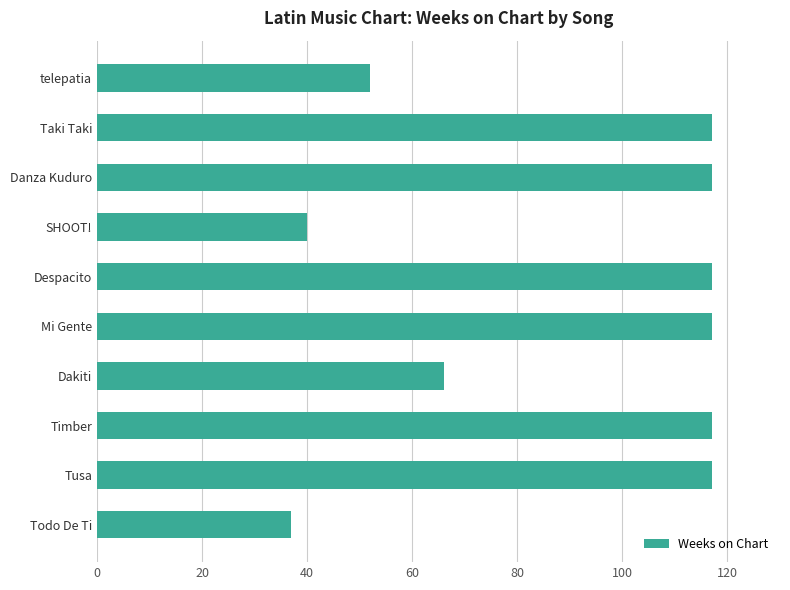

What is the label of the 8th bar from the top?

Timber